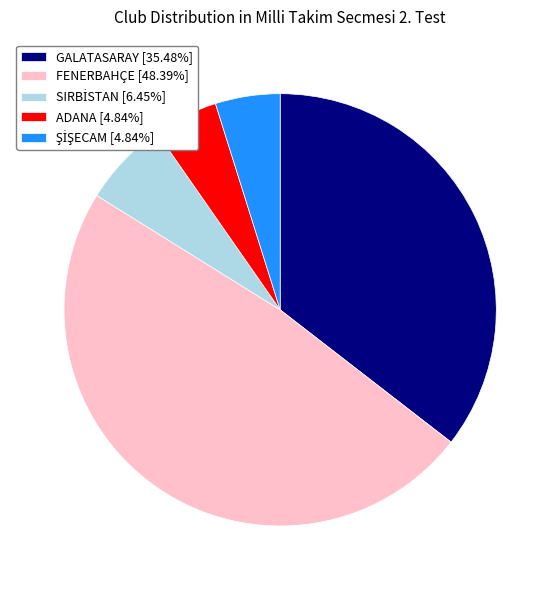

Is there any slice that represents more than half of the pie?

No